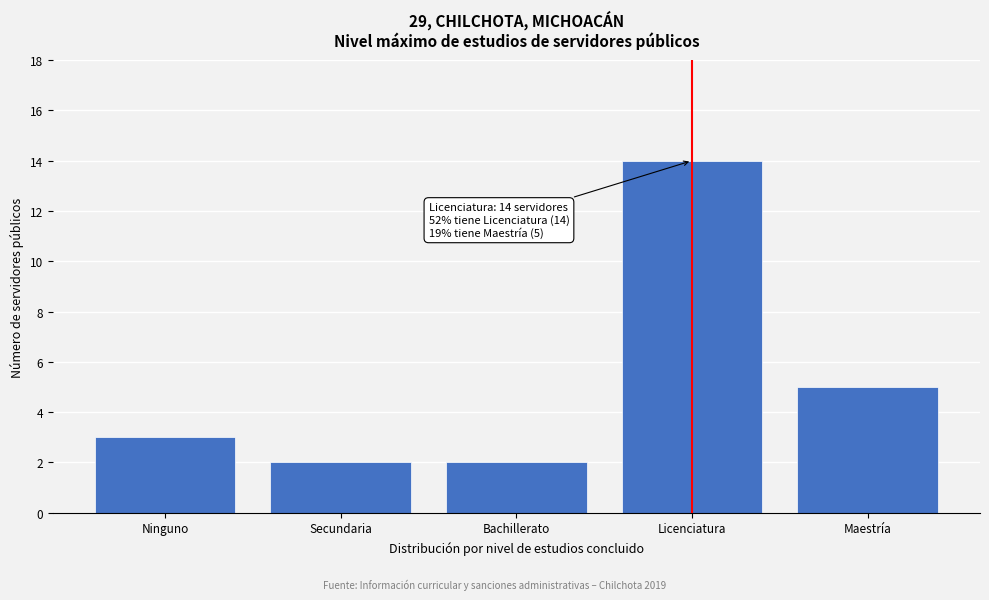

Reading left to right, transcribe all the data shown in this chart.

Ninguno=3	Secundaria=2	Bachillerato=2	Licenciatura=14	Maestría=5